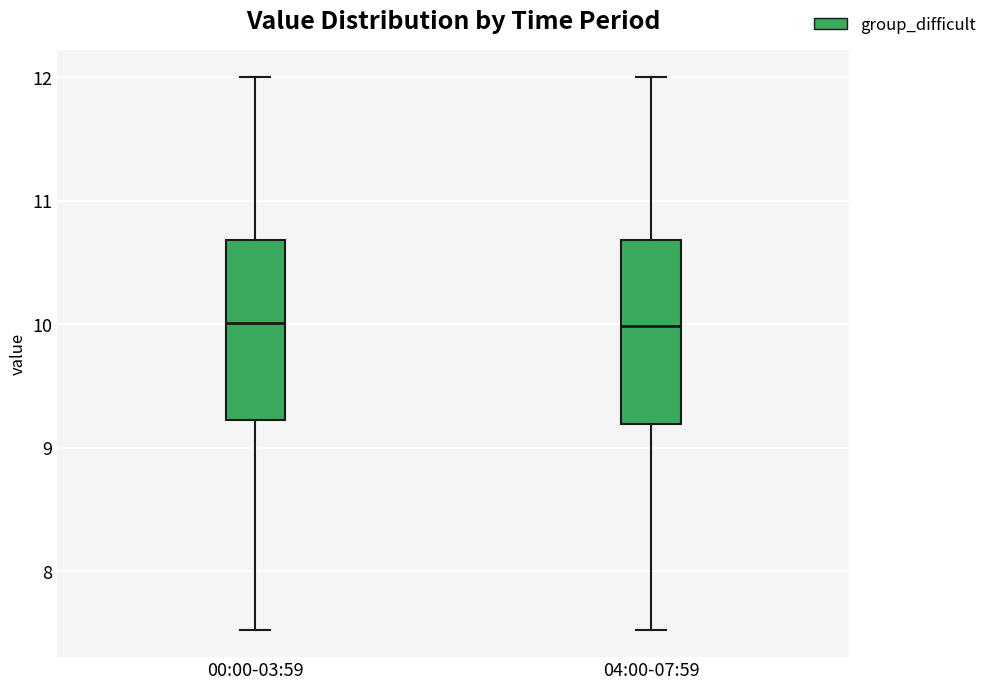

Reading left to right, transcribe this box plot: for each box, give where its median line is, the range the box spans, and where its two whiskers end, as read against the y-axis. The values are not printed on the chart, so give them approximately, as read against the axis.

00:00-03:59: median 10.0, box 9.2 to 10.7, whiskers 7.5 to 12.0
04:00-07:59: median 10.0, box 9.2 to 10.7, whiskers 7.5 to 12.0